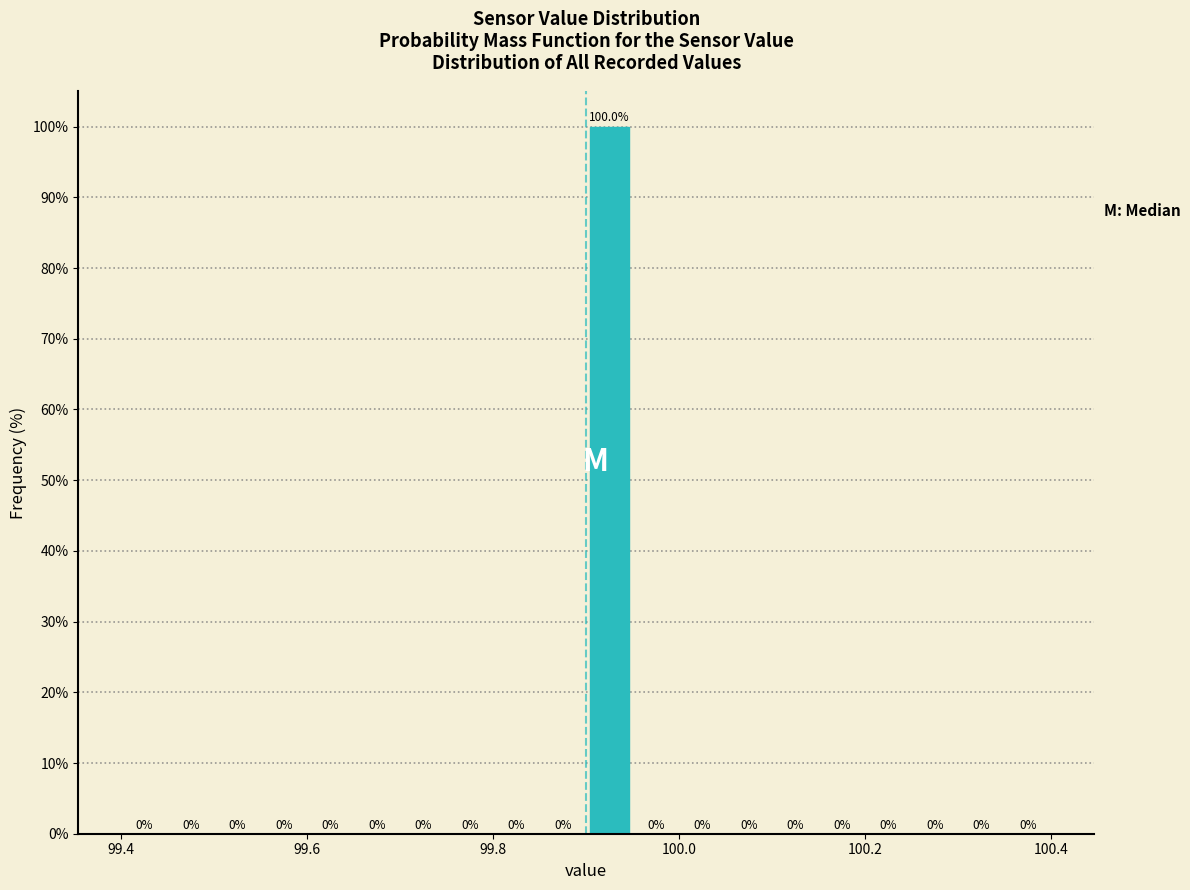

Read against the x-axis, roughly where is the centre of the tallest bar?

99.92